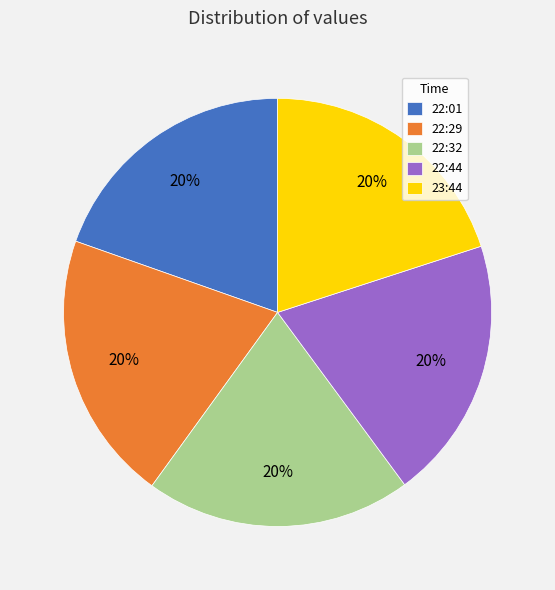

To the nearest percent, what is the combined percentage of 22:44 and 22:29?

40%